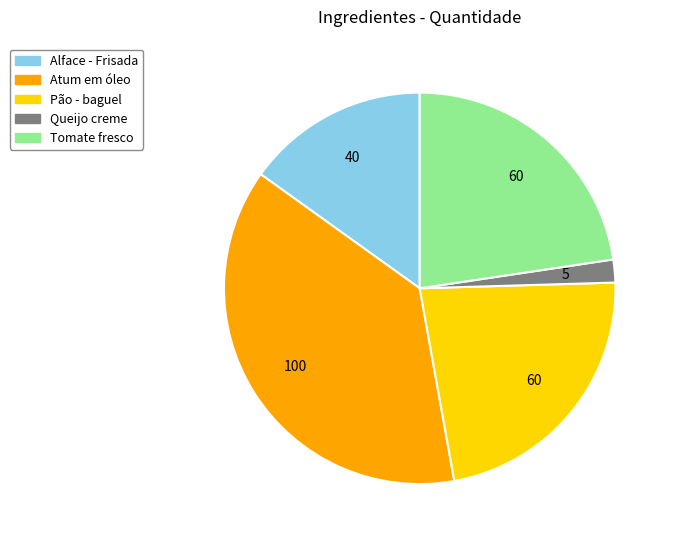

Do Atum em óleo and Pão - baguel together represent more than half of the pie?

Yes